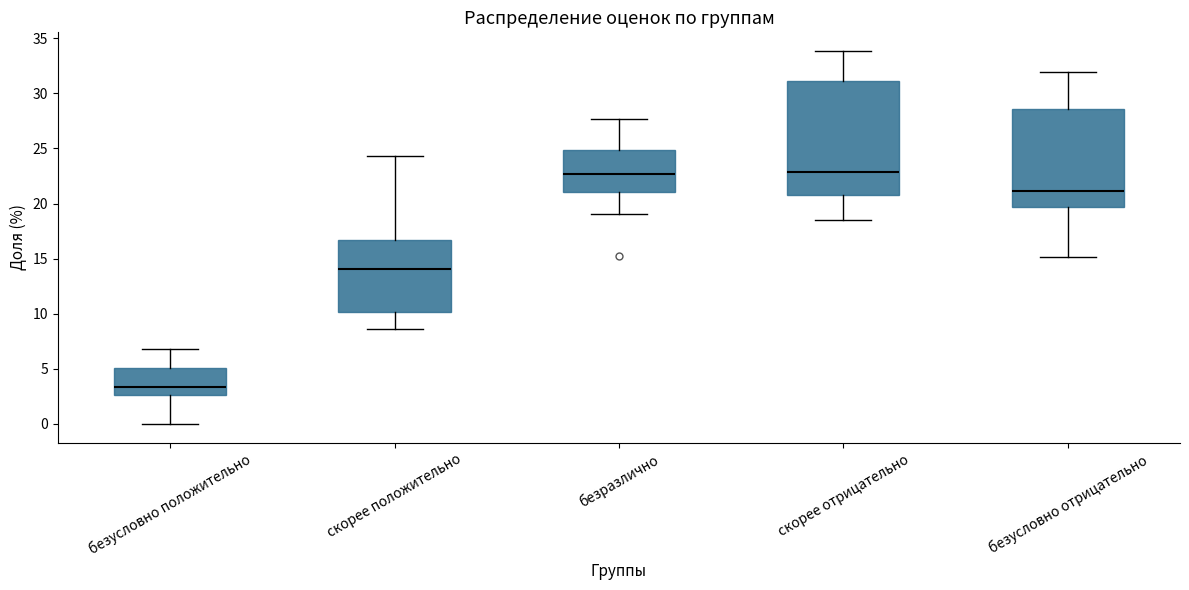

Reading left to right, transcribe this box plot: for each box, give where its median line is, the range the box spans, and where its two whiskers end, as read against the y-axis. The values are not printed on the chart, so give them approximately, as read against the axis.

безусловно положительно: median 3.5, box 2.5 to 5.0, whiskers 0.0 to 7.0
скорее положительно: median 14.0, box 10.0 to 16.5, whiskers 8.5 to 24.5
безразлично: median 22.5, box 21.0 to 25.0, whiskers 19.0 to 27.5
скорее отрицательно: median 23.0, box 21.0 to 31.0, whiskers 18.5 to 34.0
безусловно отрицательно: median 21.0, box 19.5 to 28.5, whiskers 15.0 to 32.0